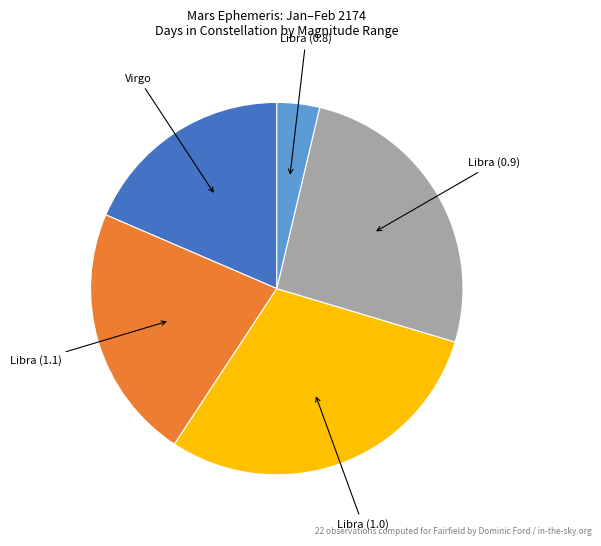

Is there a majority slice in this chart?

No